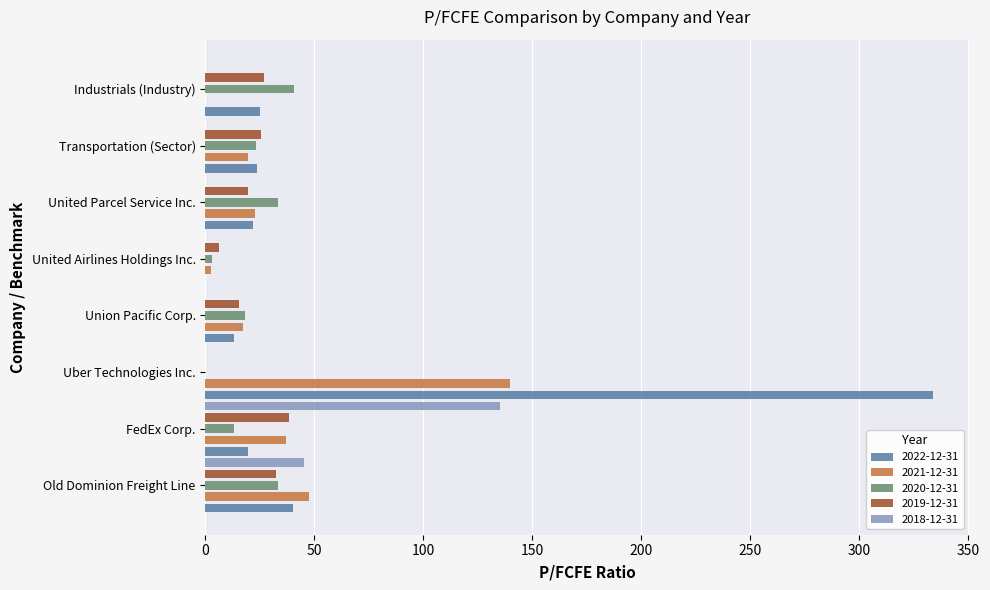

Which series has the largest total across all categories?

2022-12-31